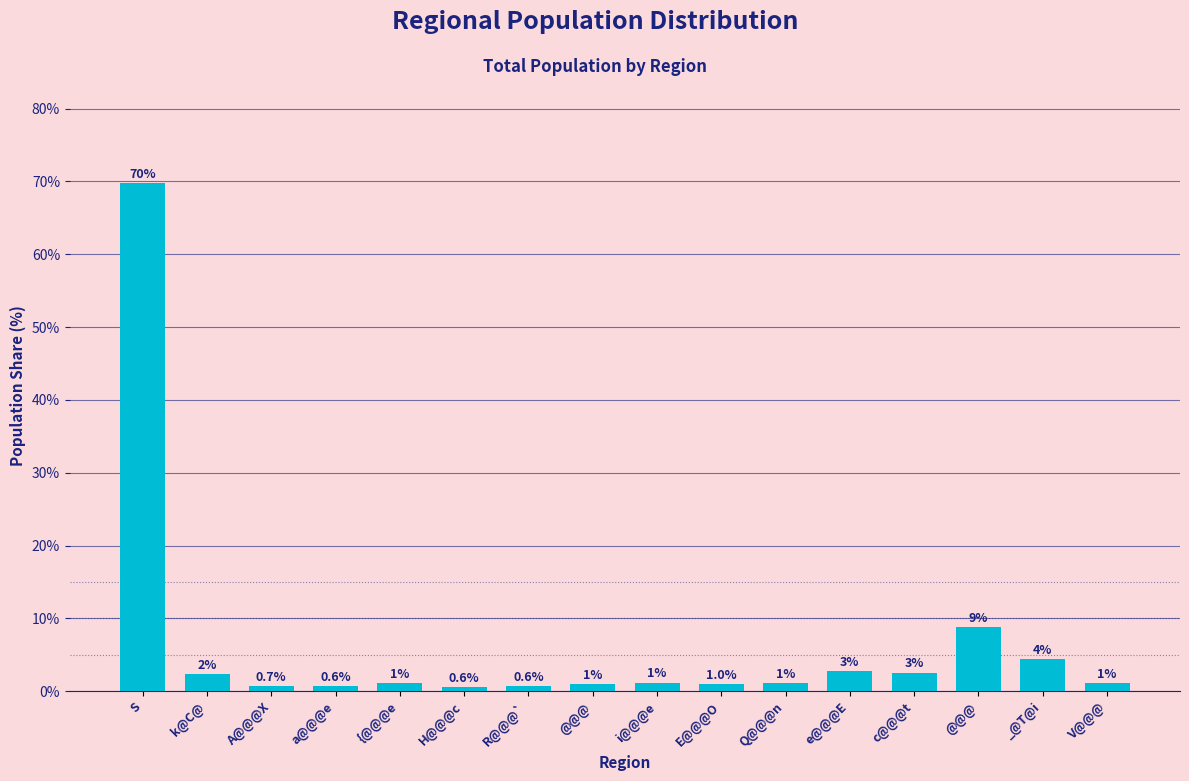

Approximately how many times larger is the value at V@@@ compared to Q@@@n?

1.1